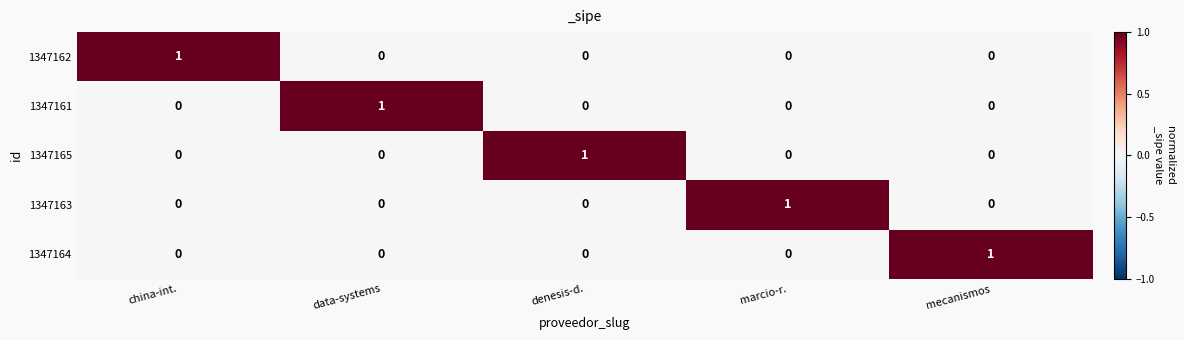

The value of 1347165 at mecanismos is 0. True or false?

True